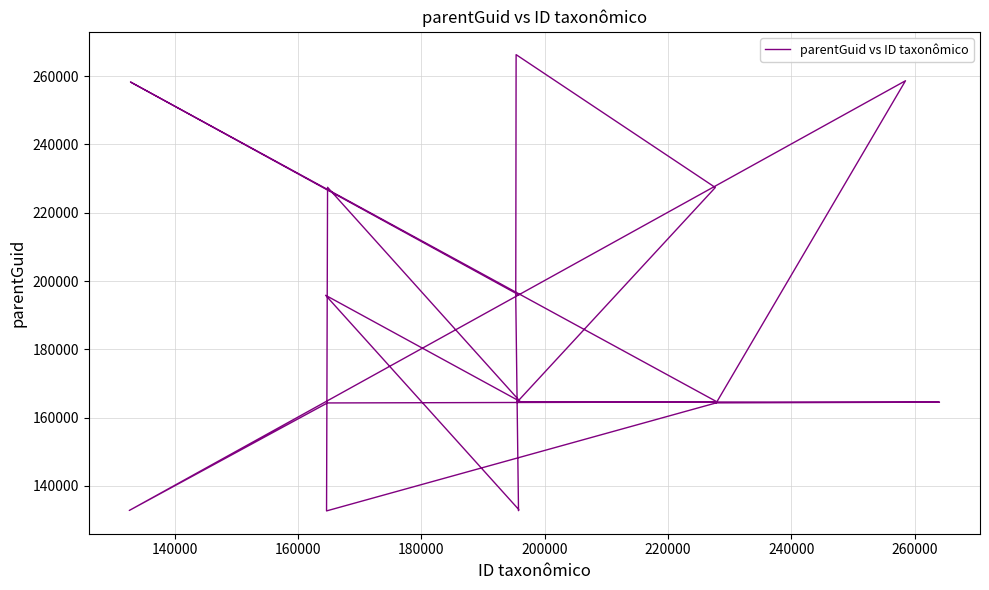

What is the difference between the second highest and minimum values?

125964